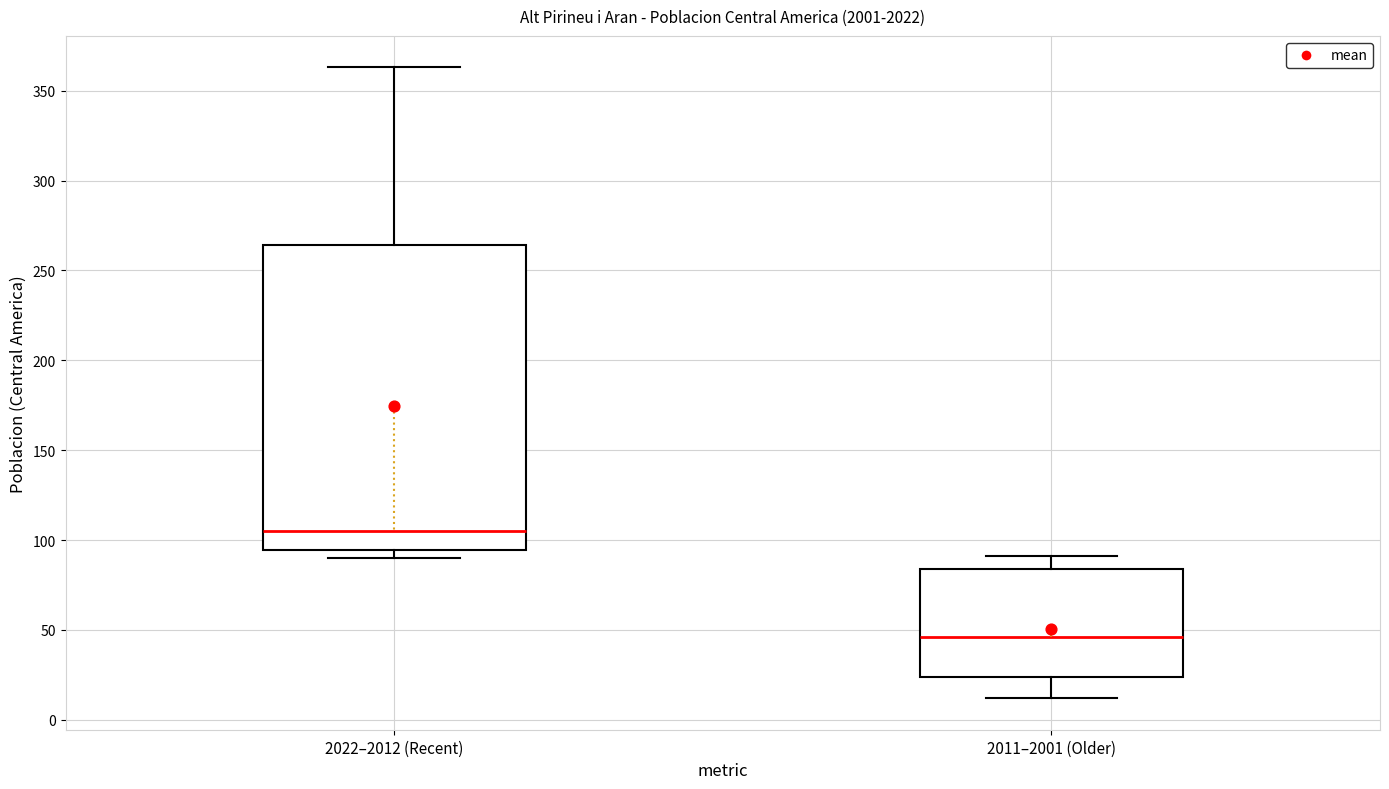

Reading left to right, transcribe this box plot: for each box, give where its median line is, the range the box spans, and where its two whiskers end, as read against the y-axis. The values are not printed on the chart, so give them approximately, as read against the axis.

2022–2012 (Recent): median 105, box 95 to 265, whiskers 90 to 365
2011–2001 (Older): median 45, box 25 to 85, whiskers 10 to 90